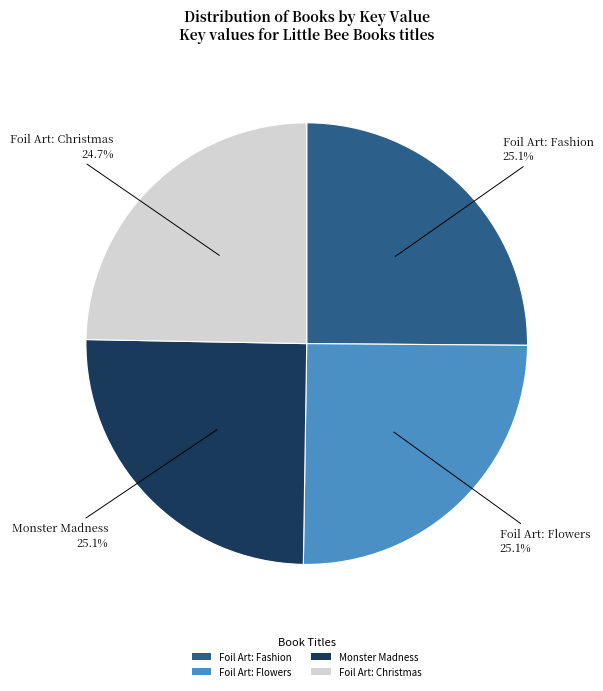

What portion of the pie excludes Monster Madness?

74.9%